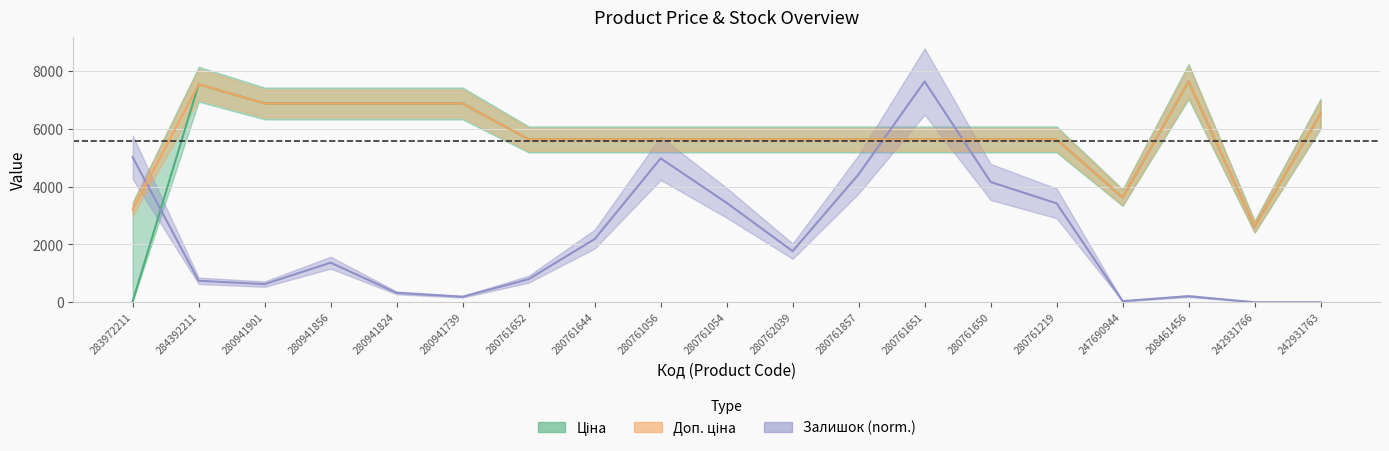

True or false: Ціна and Доп. ціна intersect in this chart.

False